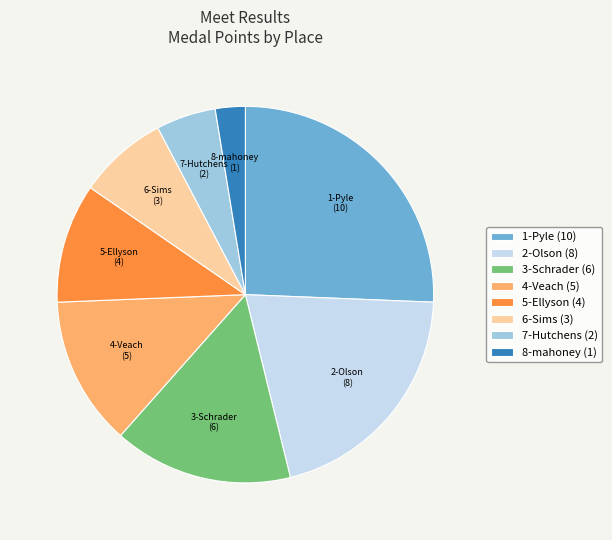

True or false: 8-mahoney (1) accounts for 3% of the total.

True